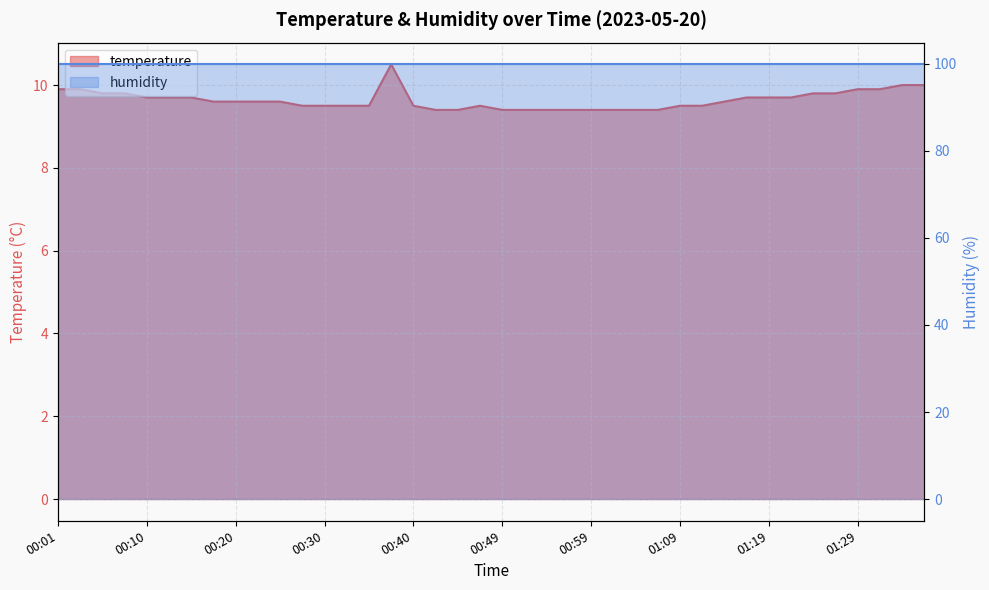

True or false: the data shows 9.4 at 00:54.

True